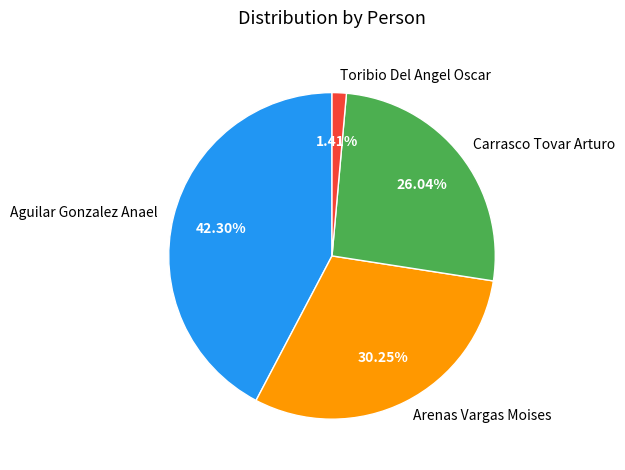

Which slice is the largest?

Aguilar Gonzalez Anael